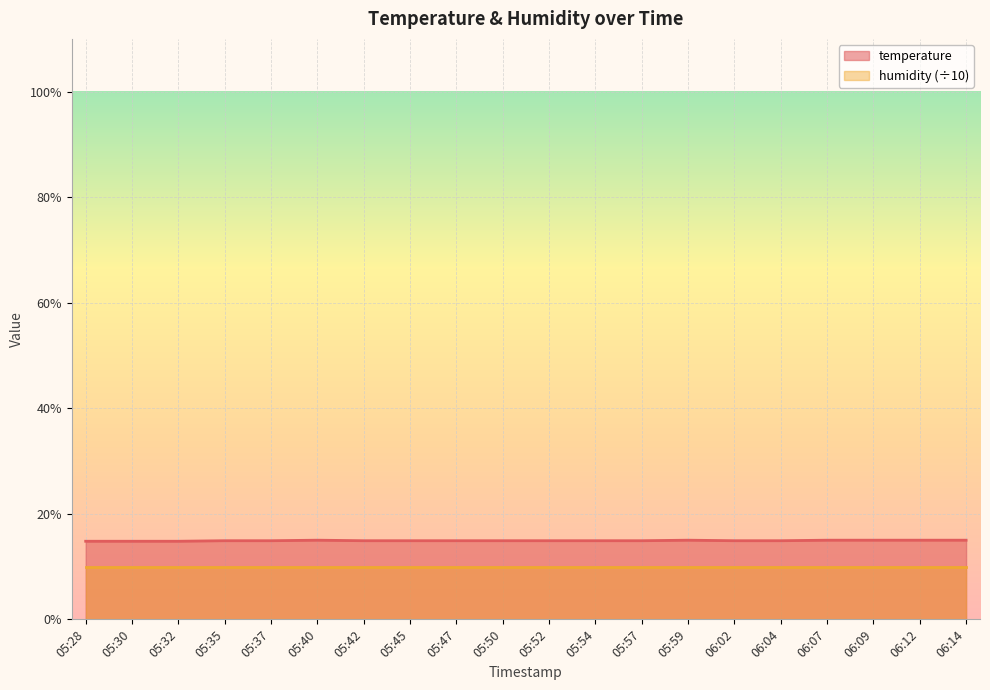

What is the label of the 2nd point from the left?

05:30